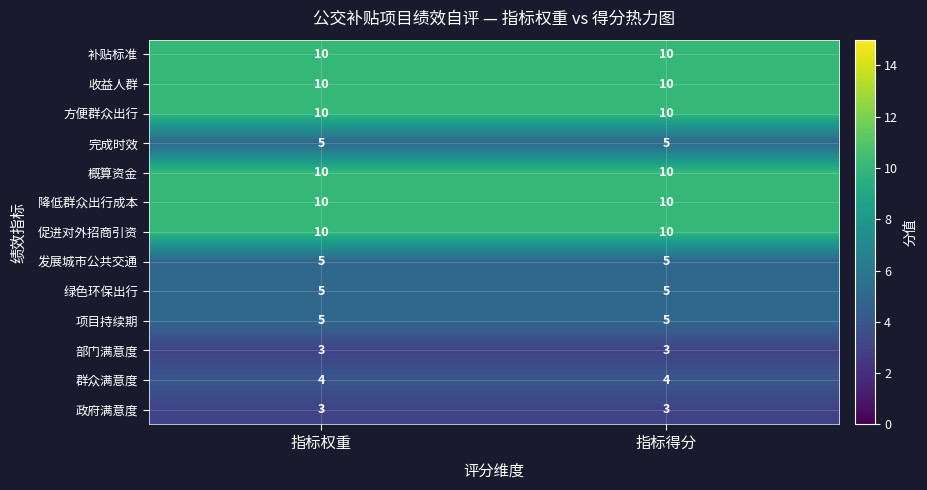

Is the value of 项目持续期 at 指标得分 greater than the value of 补贴标准 at 指标权重?

No